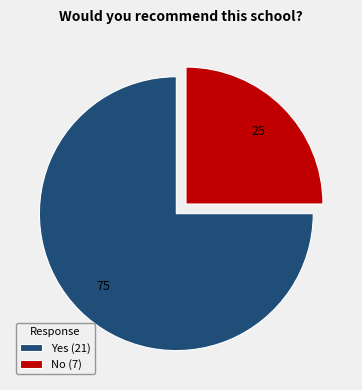

How many segments does this pie chart have?

2